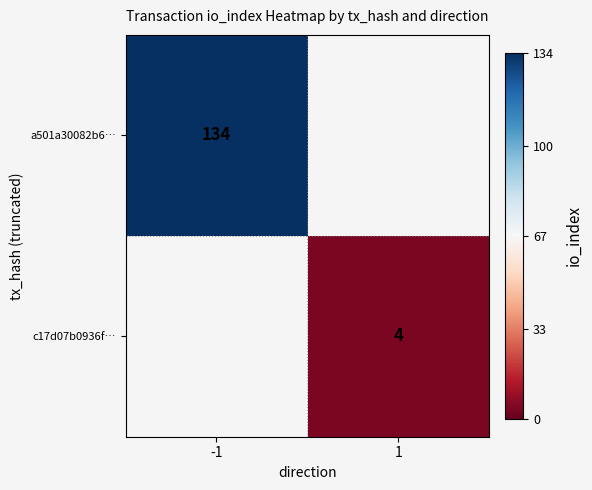

The value of a501a30082b6… at -1 is 134. True or false?

True